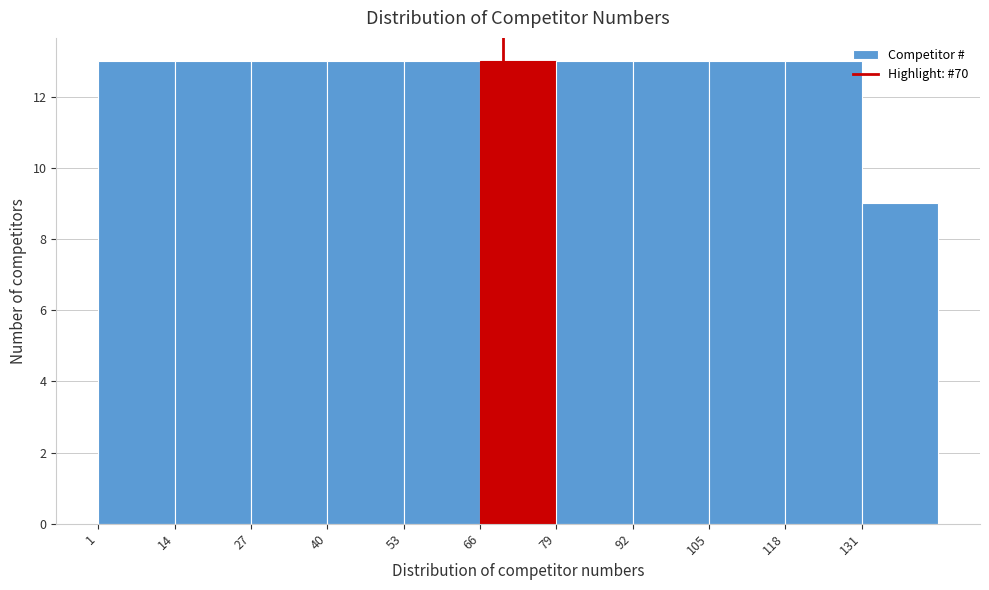

Reading left to right, list every bar in this chart as the range it spans on the x-axis followed by its height. Neither the bar edges nor the heights are printed on the chart, so give them approximately, as read against the axes.

1 to 14: 13
14 to 27: 13
27 to 40: 13
40 to 53: 13
53 to 66: 13
66 to 79: 13
79 to 92: 13
92 to 105: 13
105 to 118: 13
118 to 131: 13
131 to 144: 9